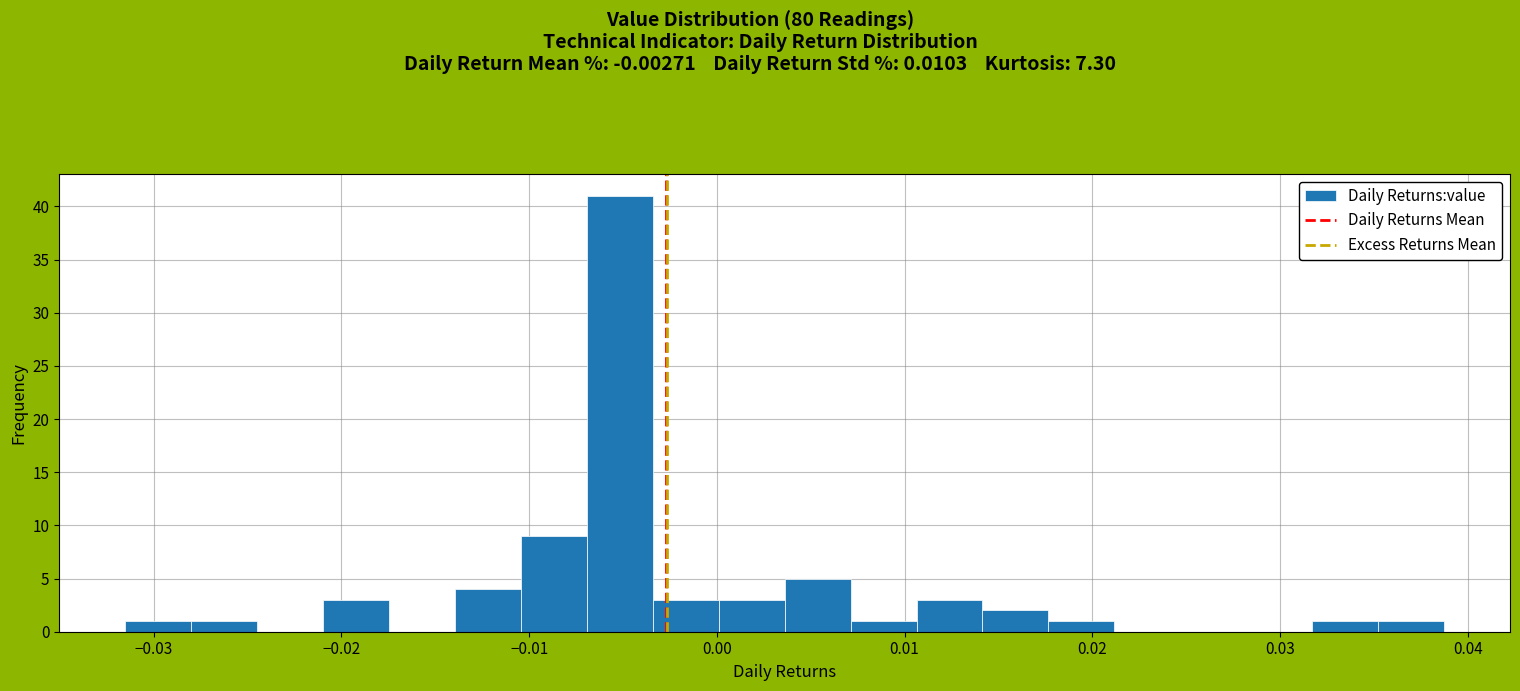

Read against the x-axis, roughly where is the centre of the tallest bar?

-0.005